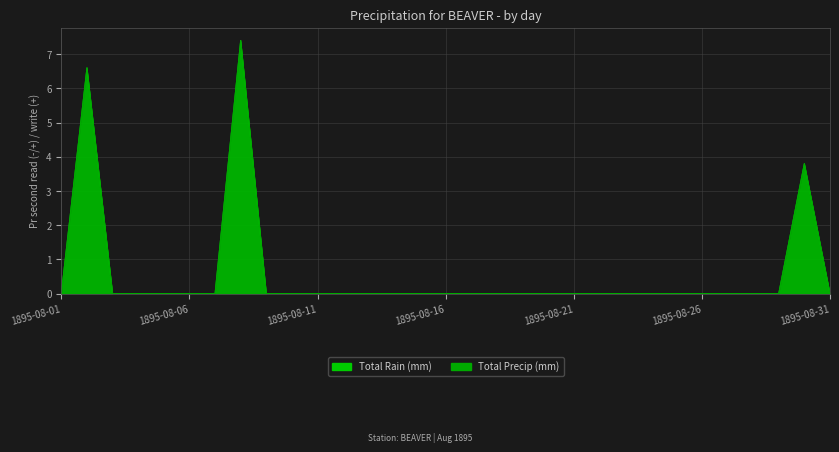

At which label does Total Precip (mm) reach its peak?

1895-08-08